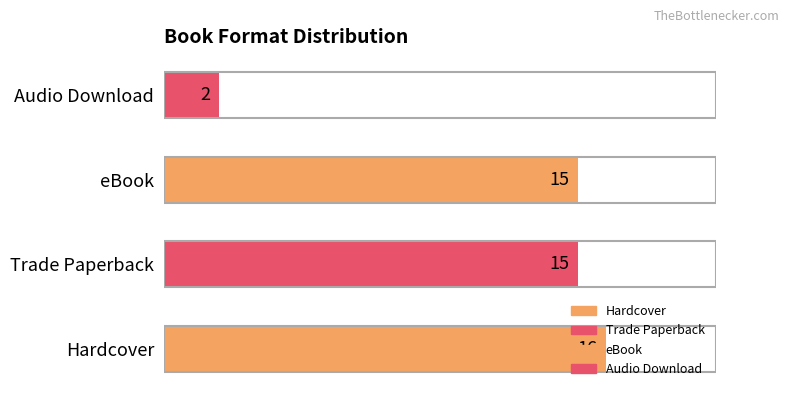

Reading right to left, extract all data points from this chart.

2	15	15	16